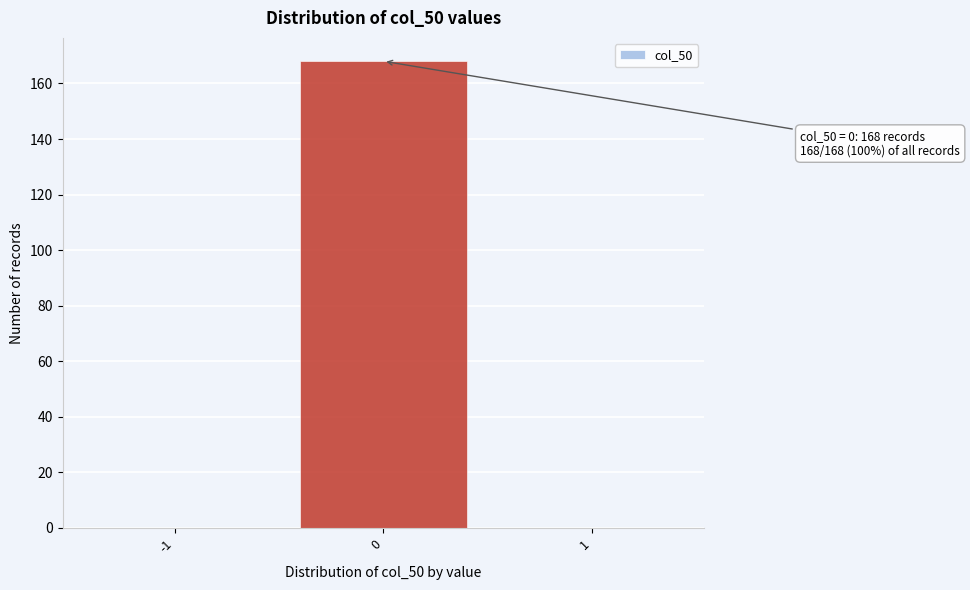

Reading left to right, list all the values displayed in this chart.

-1=0	0=168	1=0